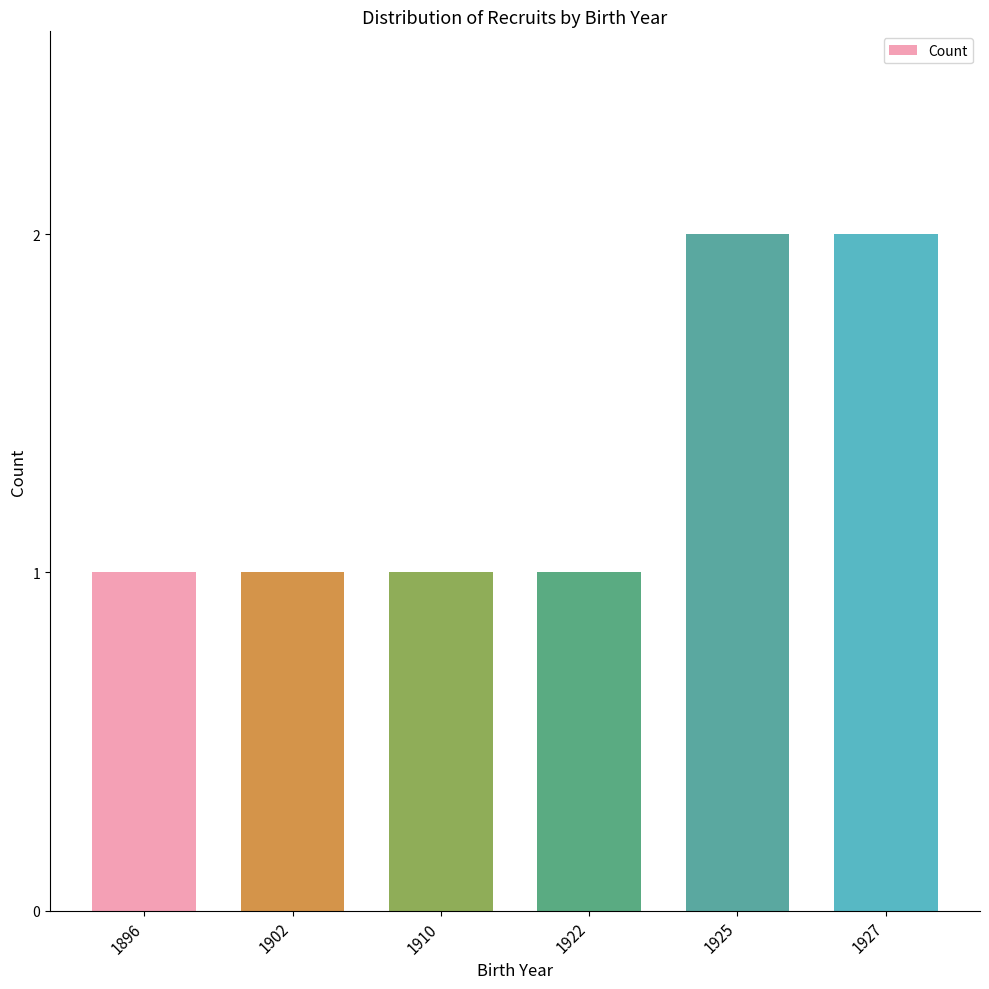

How many series are shown in this chart?

1